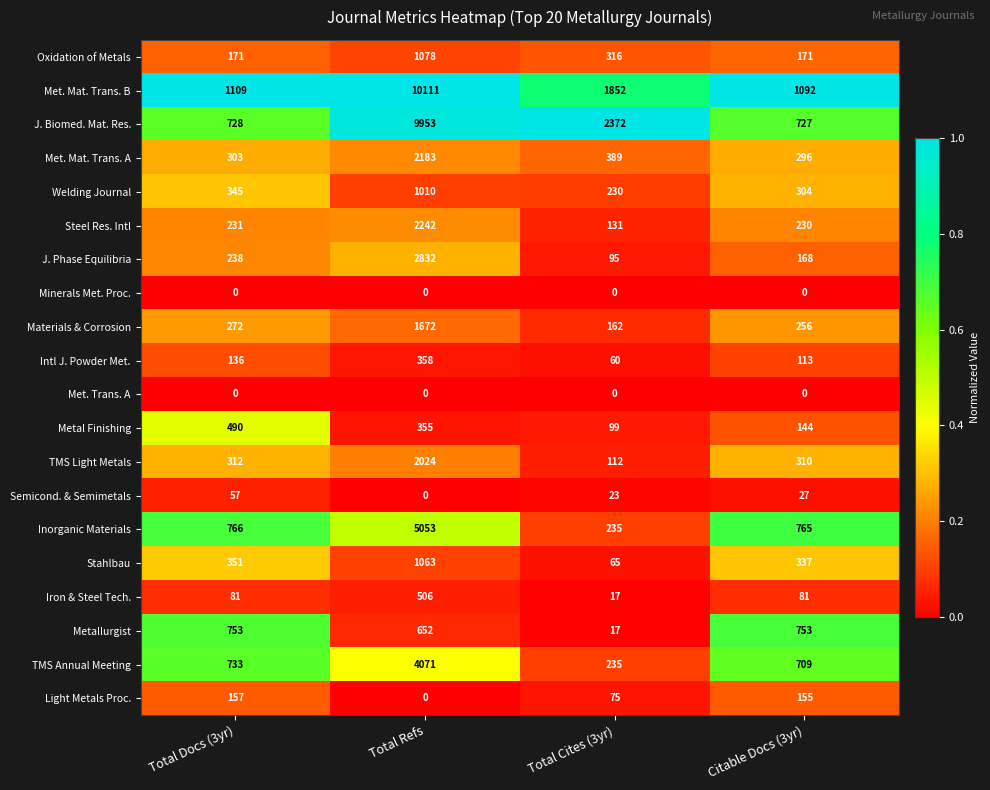

Which series has the largest range (max minus min)?

J. Biomed. Mat. Res.